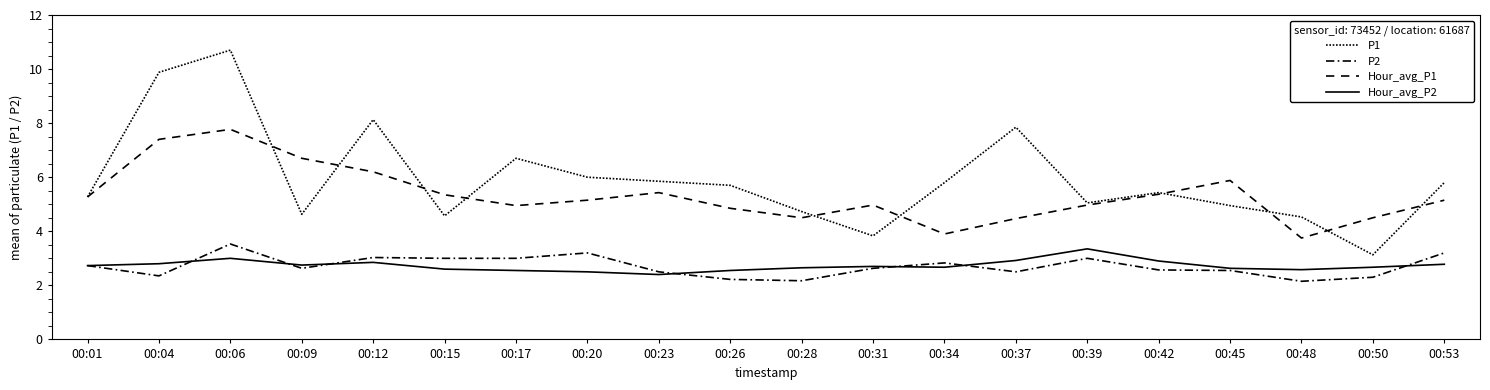

The Hour_avg_P2 series shows 3.9 at 00:50. True or false?

False